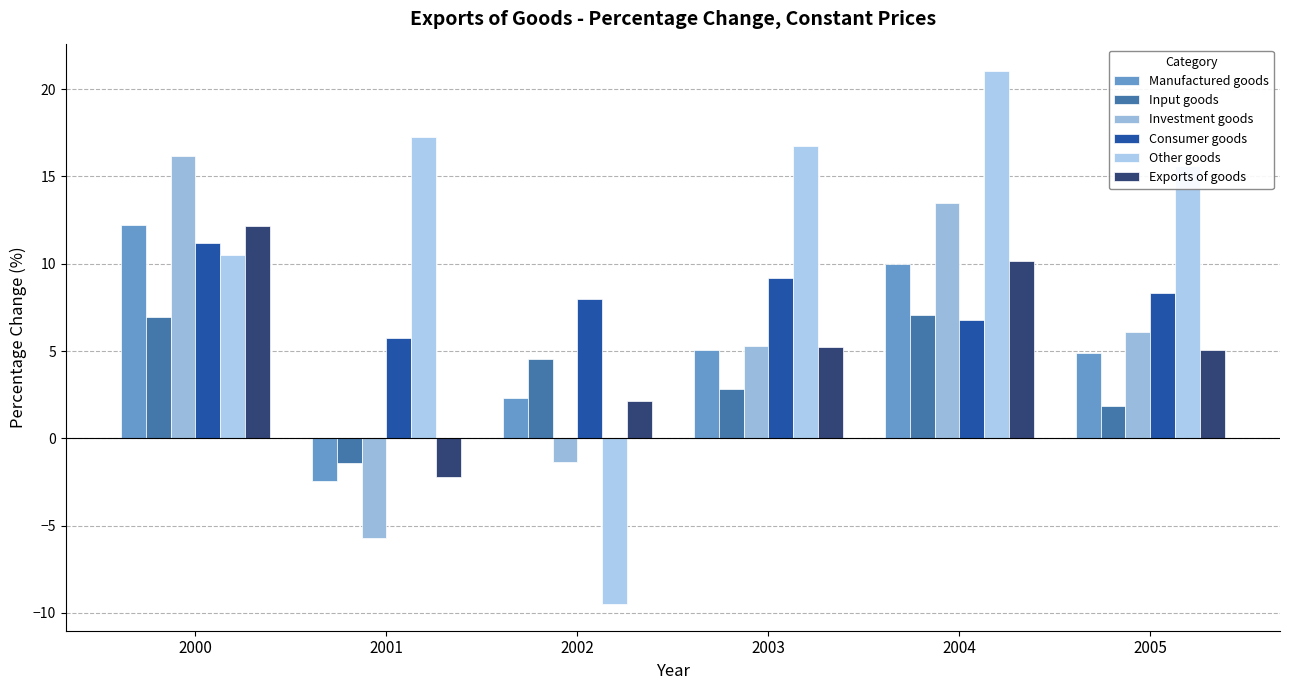

Reading left to right, transcribe all the data shown in this chart.

Manufactured goods: 2000=12.2	2001=-2.5	2002=2.3	2003=5.1	2004=10.0	2005=4.9
Input goods: 2000=6.9	2001=-1.4	2002=4.6	2003=2.8	2004=7.1	2005=1.8
Investment goods: 2000=16.2	2001=-5.7	2002=-1.3	2003=5.3	2004=13.5	2005=6.1
Consumer goods: 2000=11.2	2001=5.8	2002=8.0	2003=9.2	2004=6.8	2005=8.3
Other goods: 2000=10.5	2001=17.3	2002=-9.5	2003=16.7	2004=21.0	2005=15.6
Exports of goods: 2000=12.2	2001=-2.2	2002=2.1	2003=5.2	2004=10.2	2005=5.1